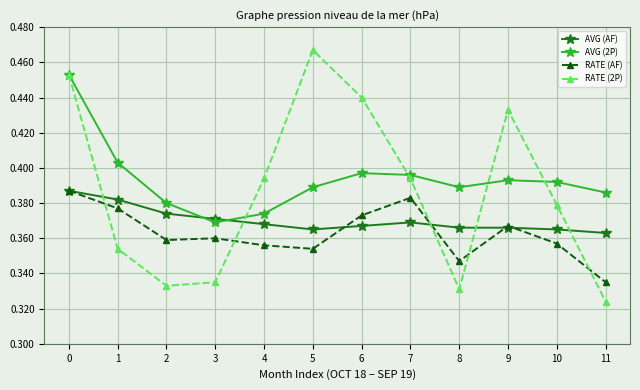

How many interior local peaks does the AVG (2P) series have?

2